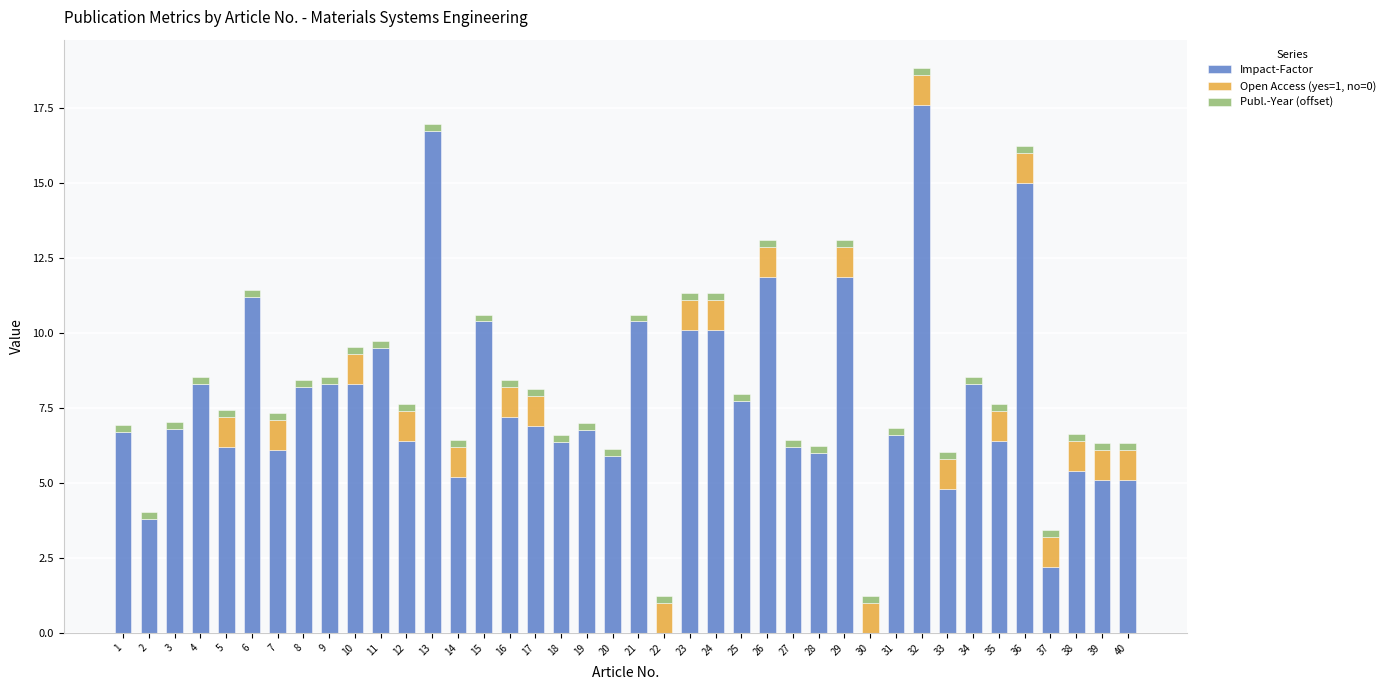

What is the total value across all series at 17?

8.1